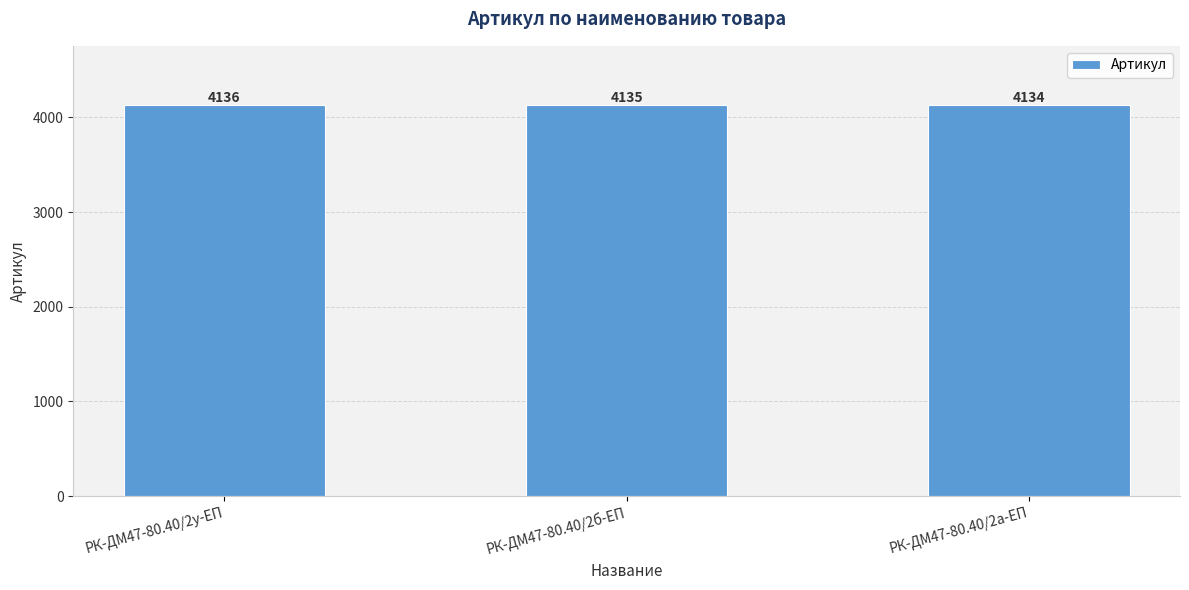

How many distinct data groups are displayed?

1